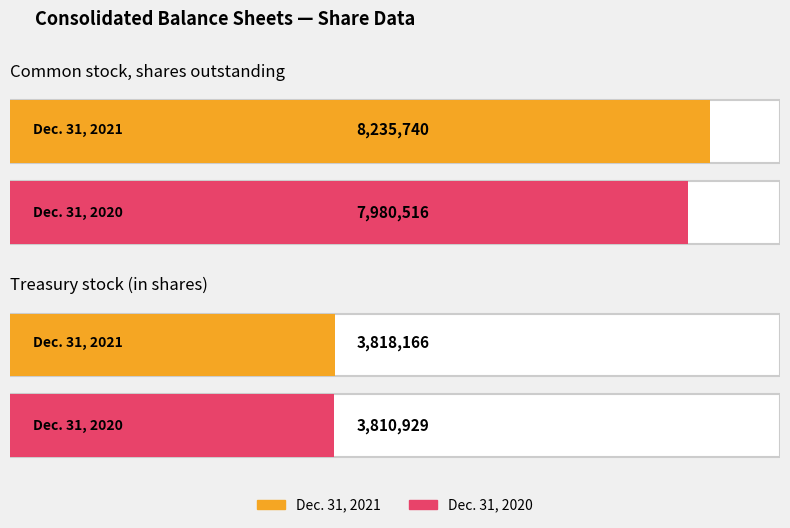

At which category does the chart reach its minimum across all series?

Treasury stock (in shares)